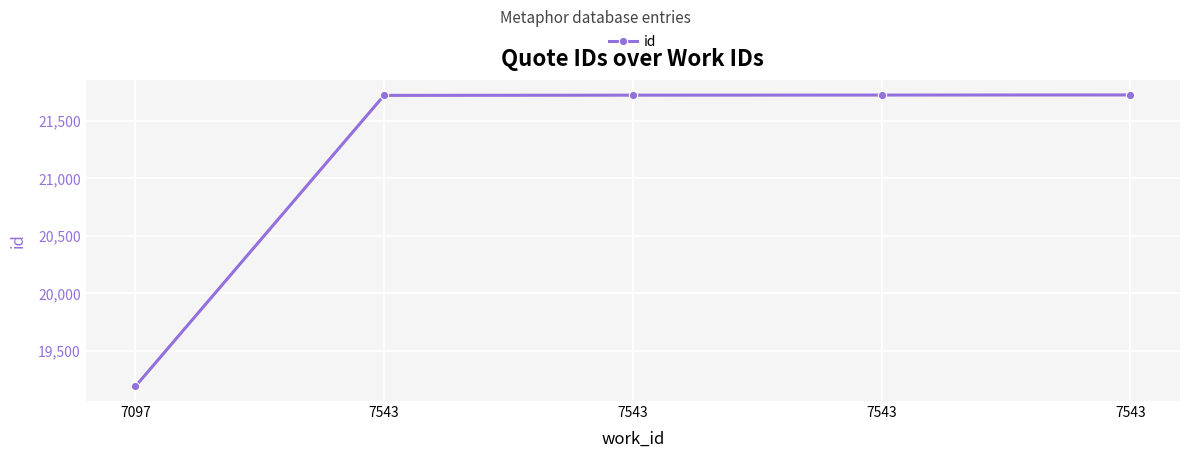

What is the smallest value displayed?

19191